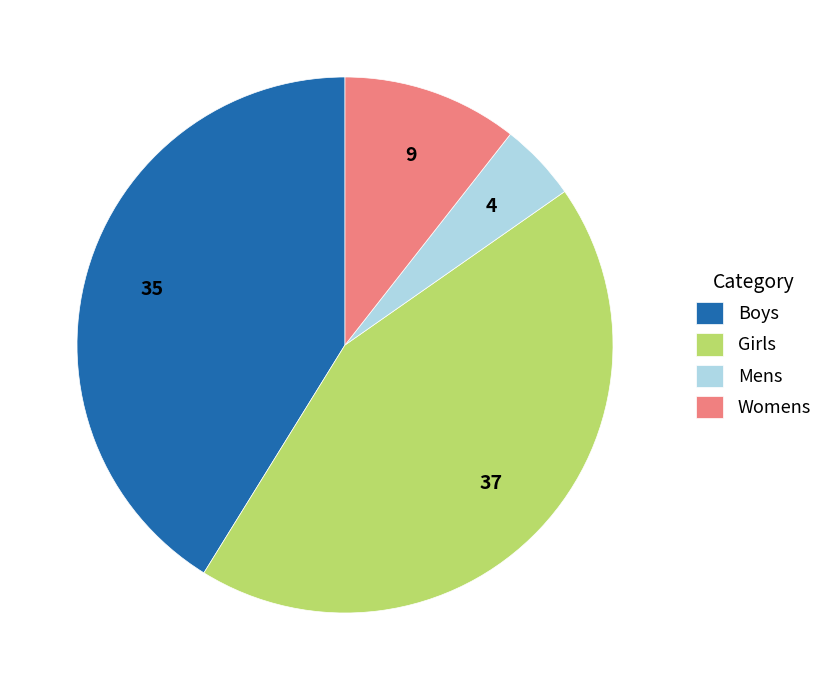

Rank the categories by value from highest to lowest.

Girls, Boys, Womens, Mens